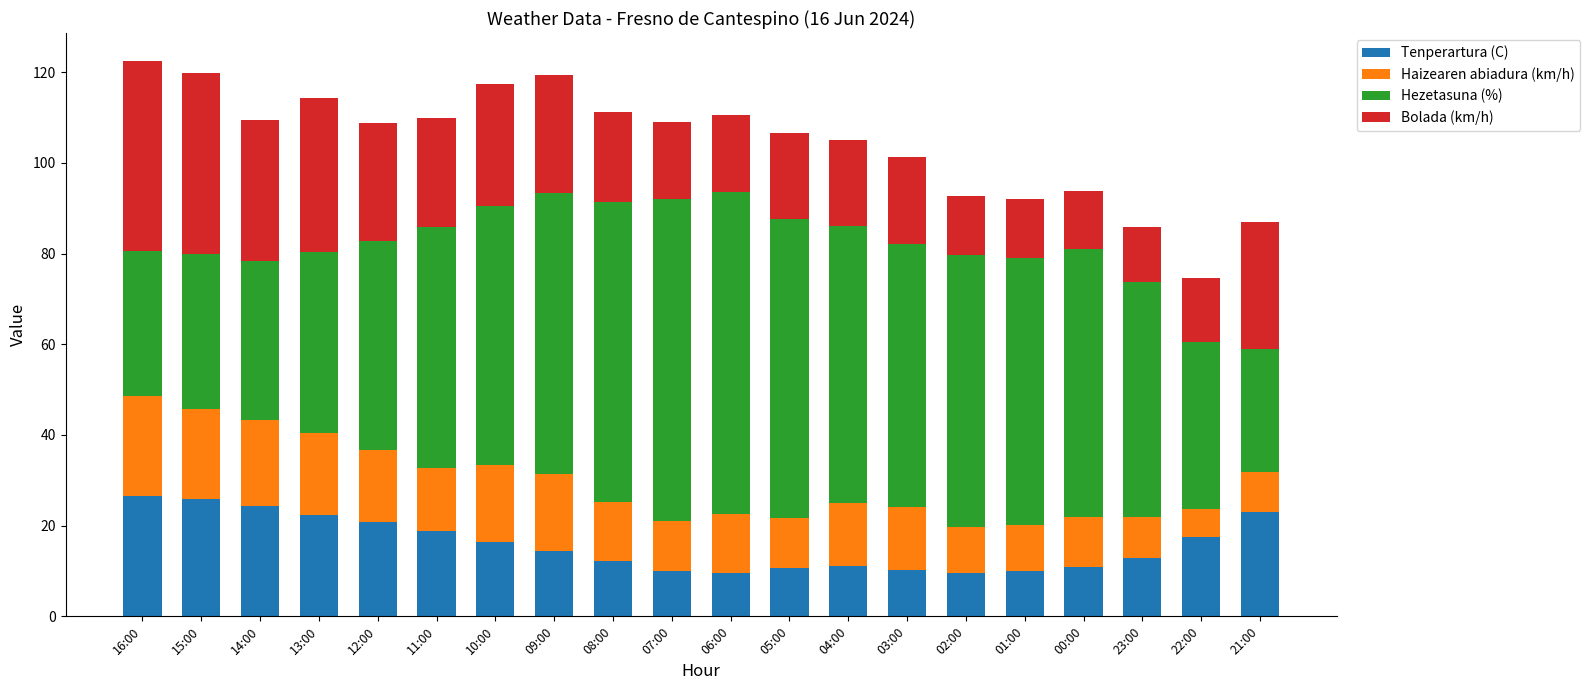

What is the lowest value of the Tenperartura (C) series?

9.6